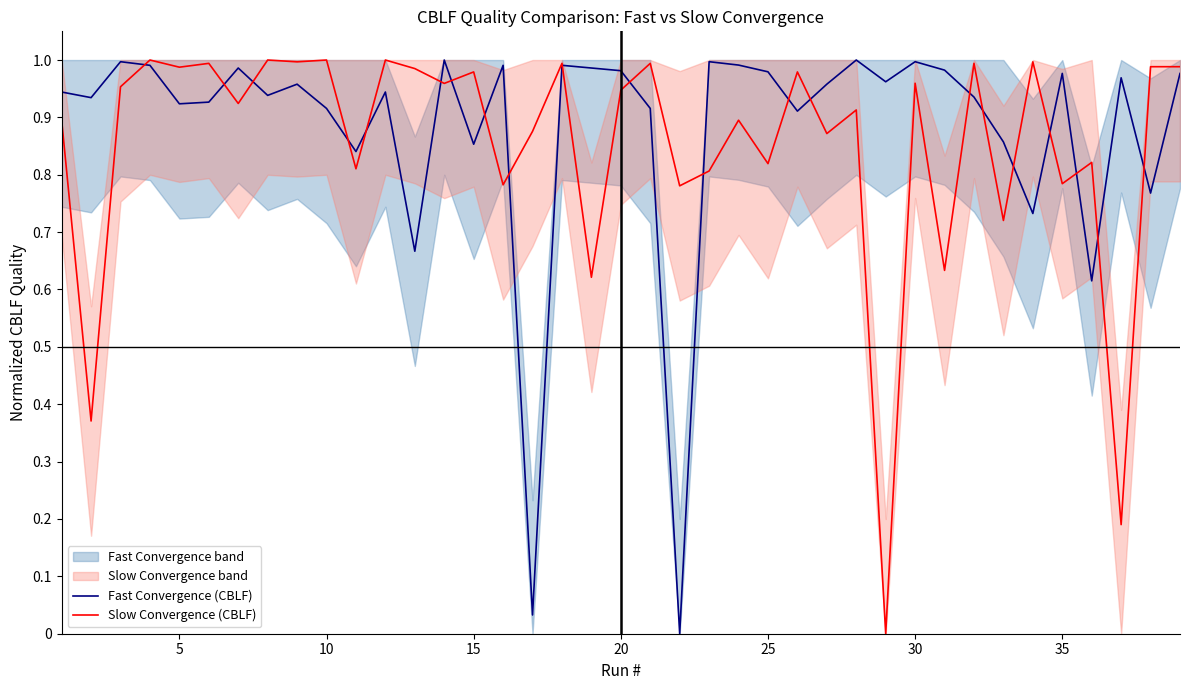

True or false: Slow Convergence (CBLF) has a value of 1.0 at 5.

True